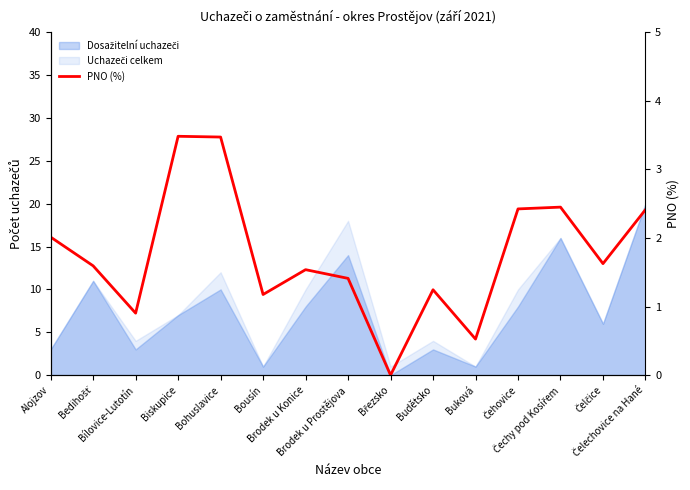

Reading left to right, extract all data points from this chart.

Alojzov=2.0	Bedihošť=1.6	Bílovice-Lutotín=0.9	Biskupice=3.5	Bohuslavice=3.5	Bousín=1.2	Brodek u Konice=1.5	Brodek u Prostějova=1.4	Březsko=0.0	Budětsko=1.2	Buková=0.5	Čehovice=2.4	Čechy pod Kosířem=2.5	Čelčice=1.6	Čelechovice na Hané=2.4